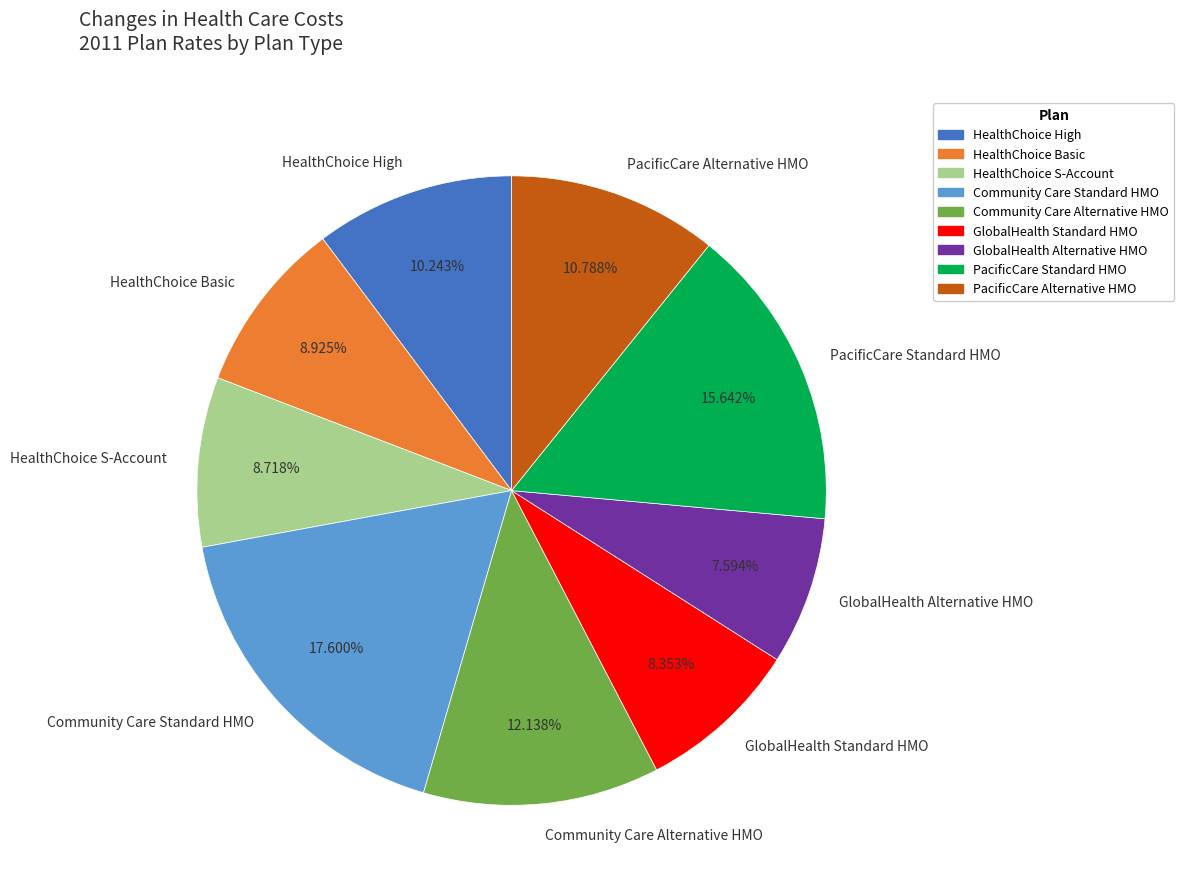

Does GlobalHealth Alternative HMO represent more than half of the total?

No